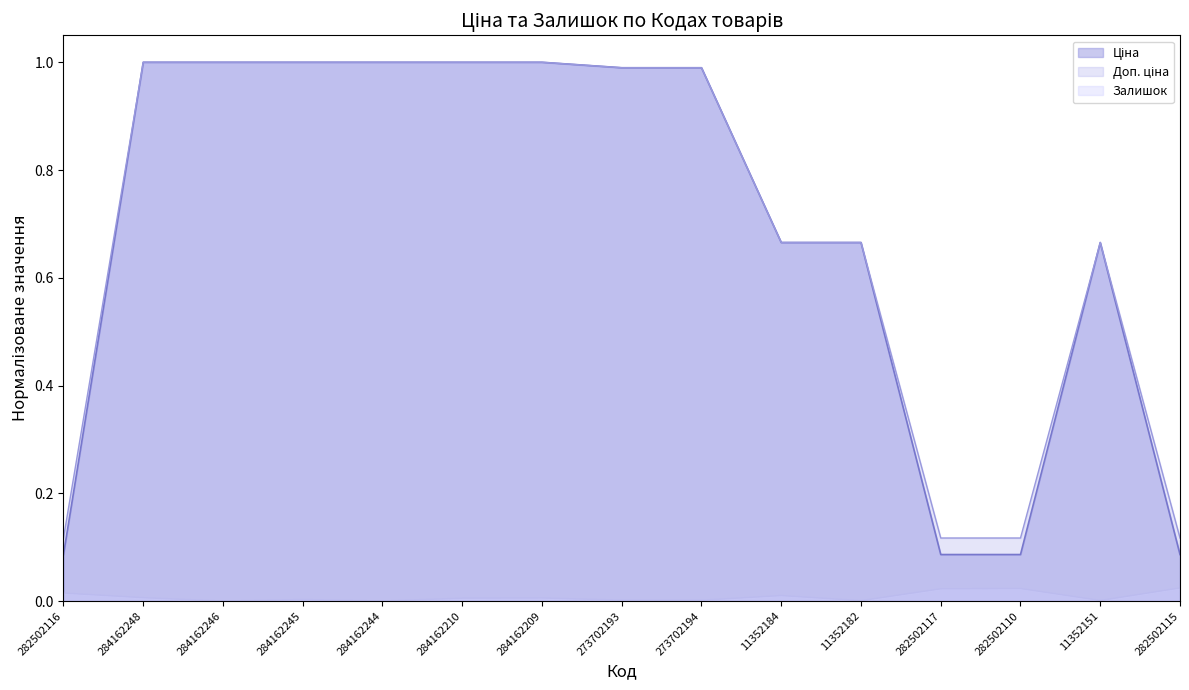

Is it true that Залишок equals 0.0 at 284162210?

False